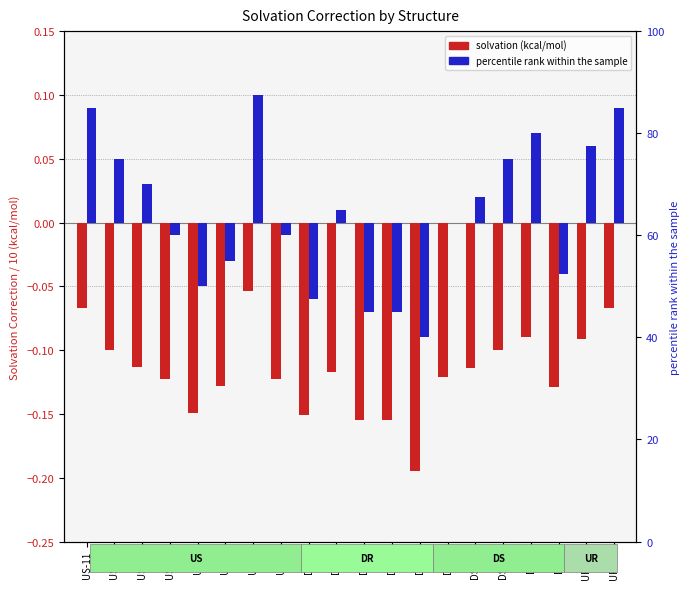

How many bars are there in total?

40